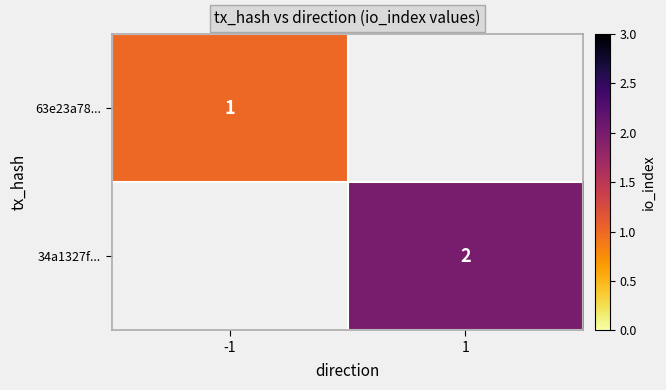

Is it true that 34a1327f... equals 3 at 1?

False